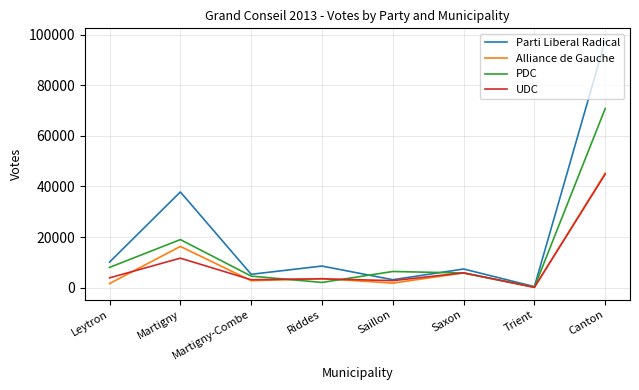

Is it true that UDC equals 2815 at Saillon?

True